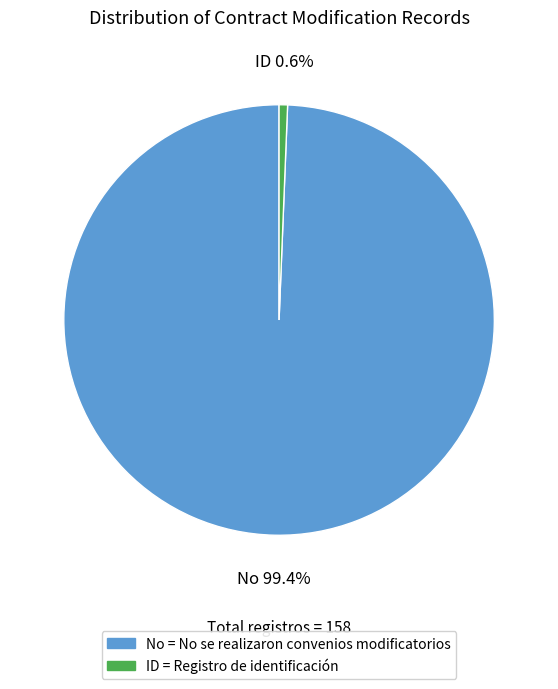

The No slice represents 99% of the pie. True or false?

True